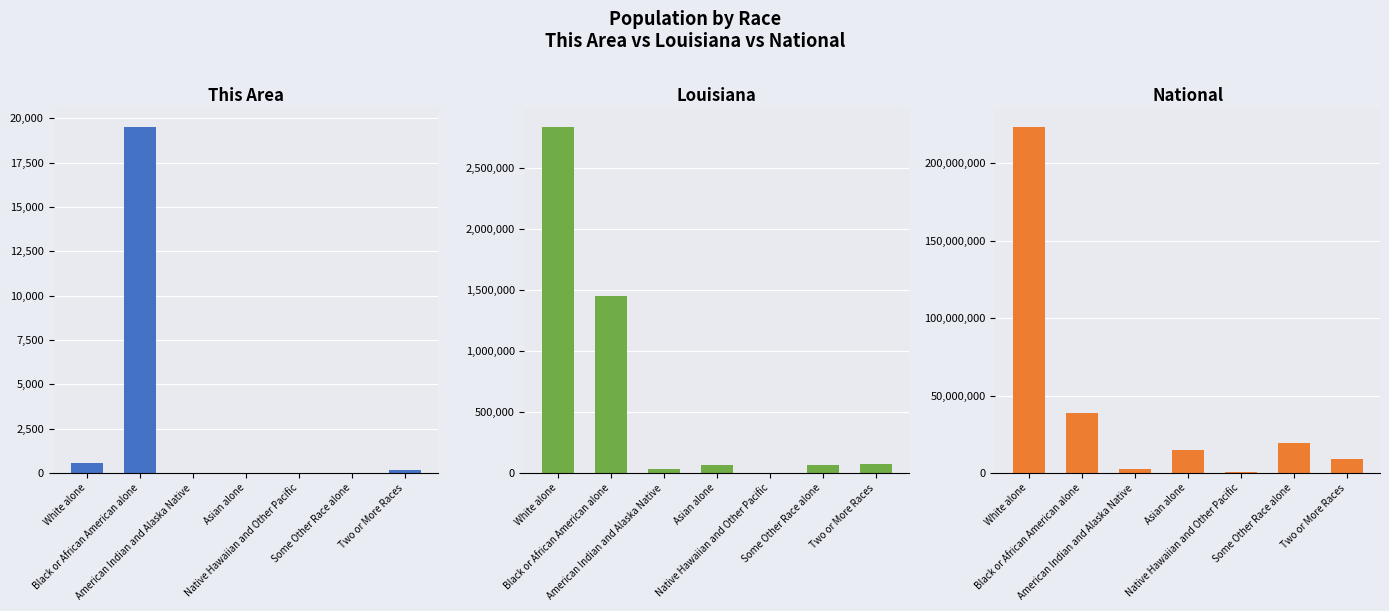

What is the value of the Louisiana bar at the 2nd from the left?

1452396